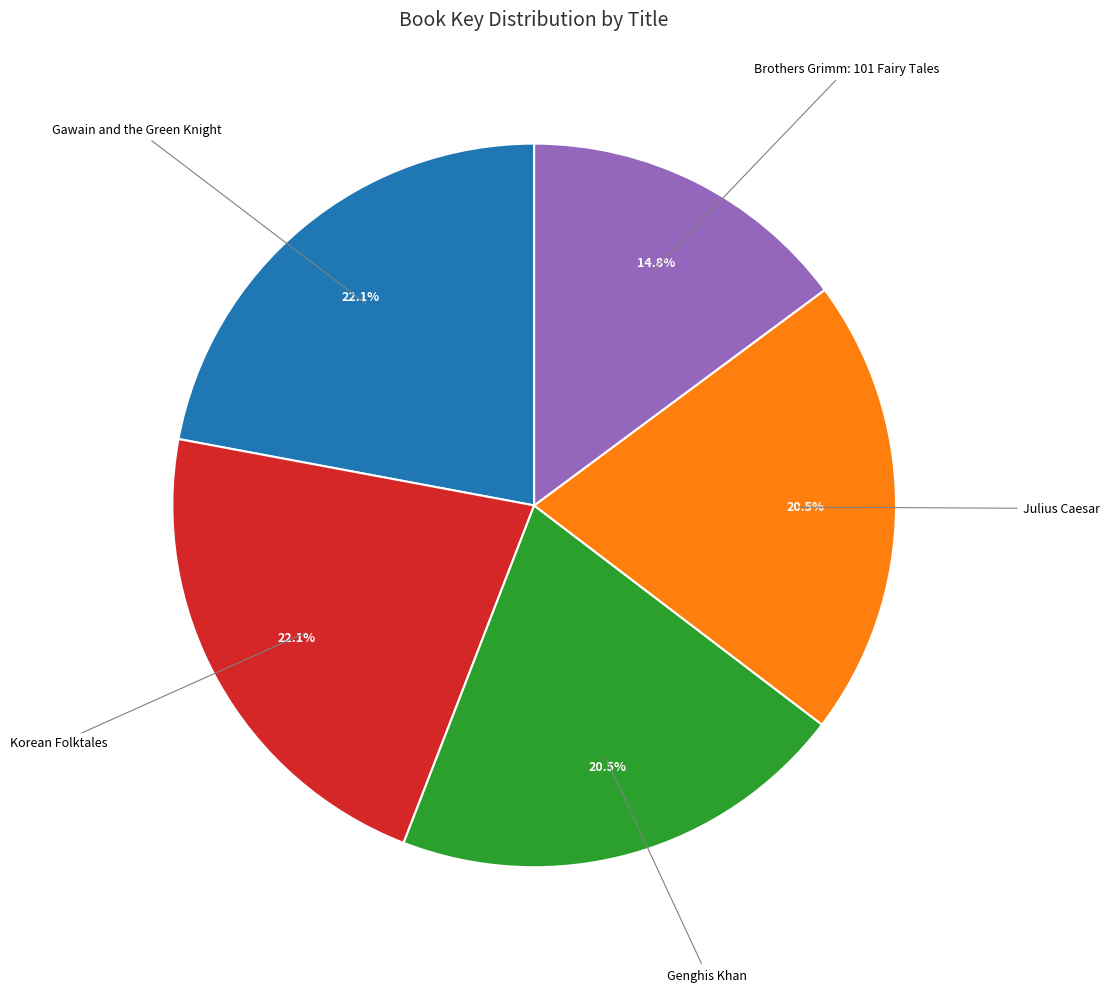

Does any single category account for the majority?

No